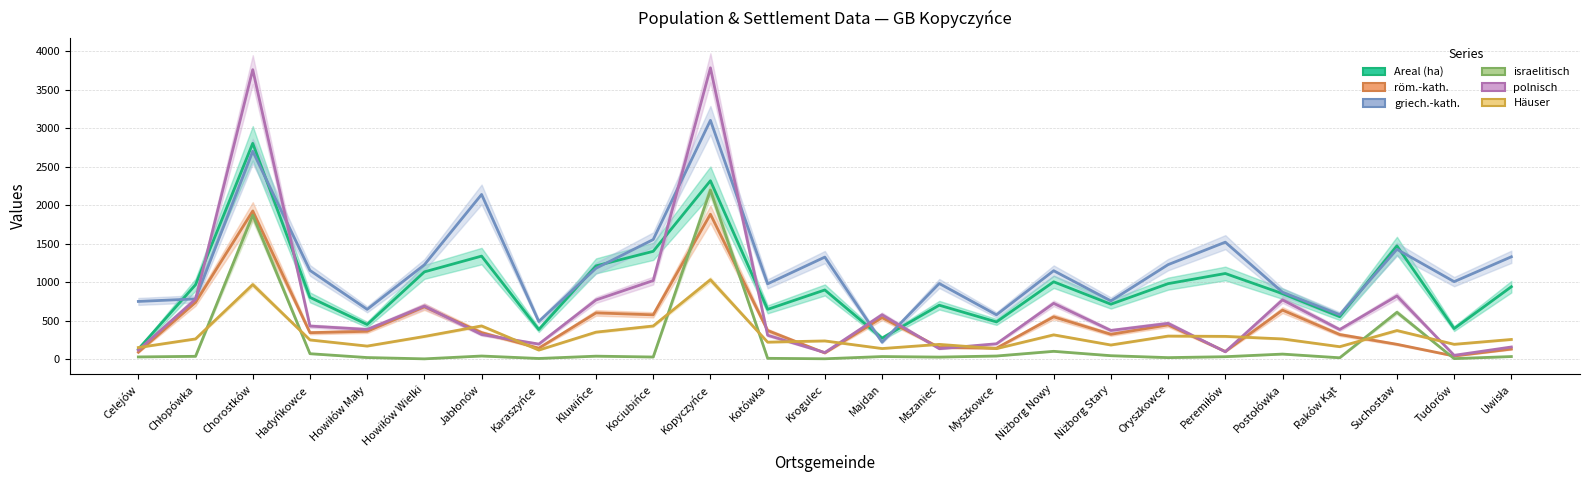

What is the total value across all series at Niżborg Nowy?

3847